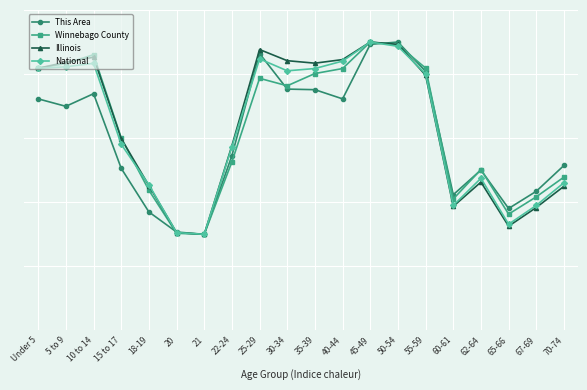

The value of National at 20 is 1.5. True or false?

True